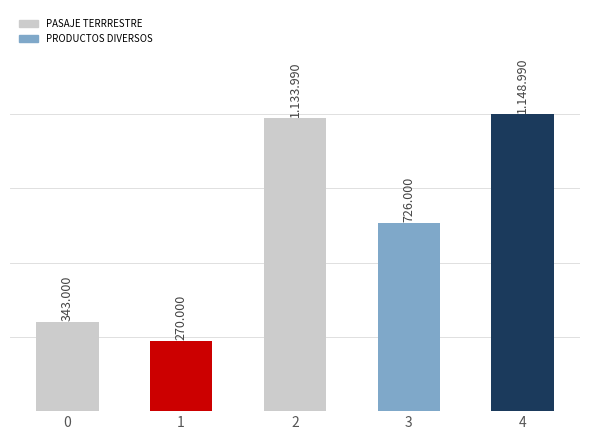

True or false: the data shows 1134.0 at 2.

True